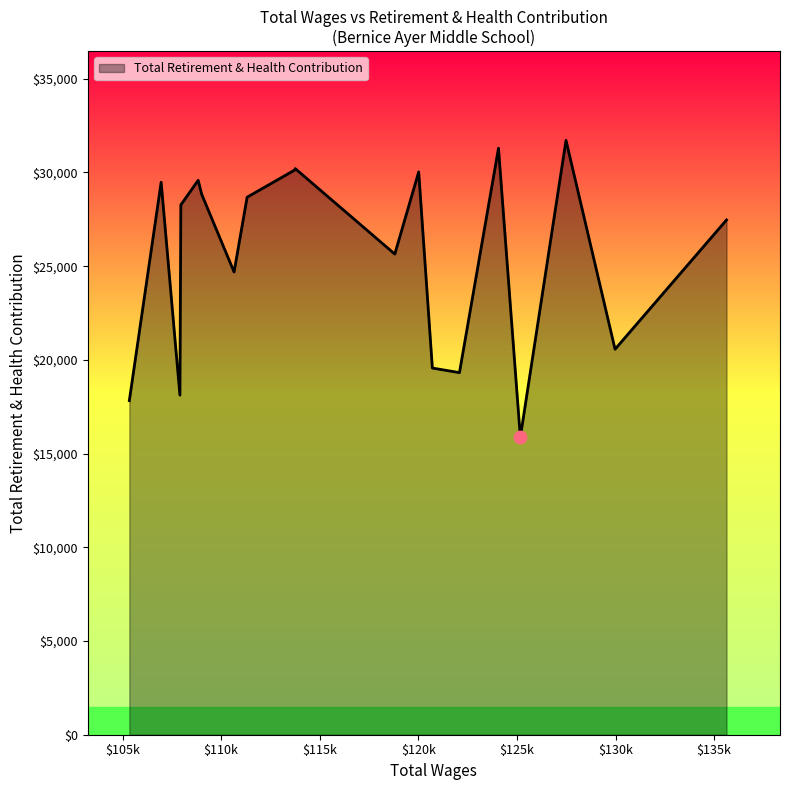

What is the change in value from 135627 to 109011?

+1378